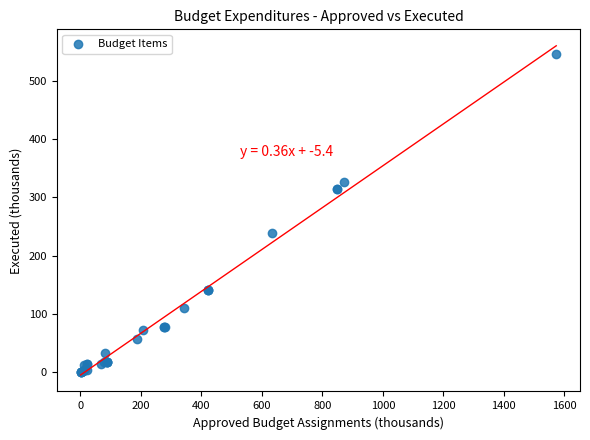

What Y value in the scatter plot is closest to 272?

239.5